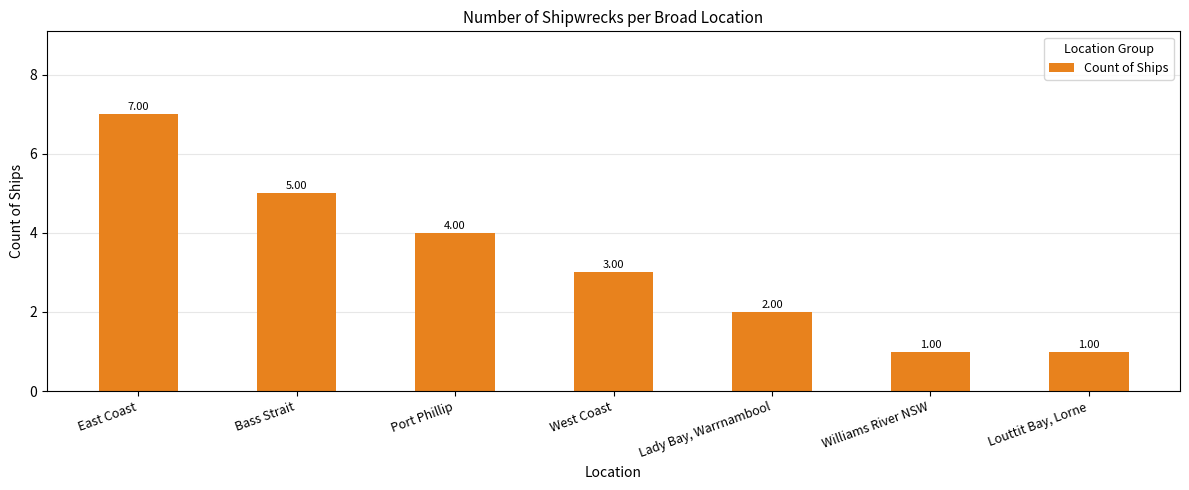

What is the average value?

3